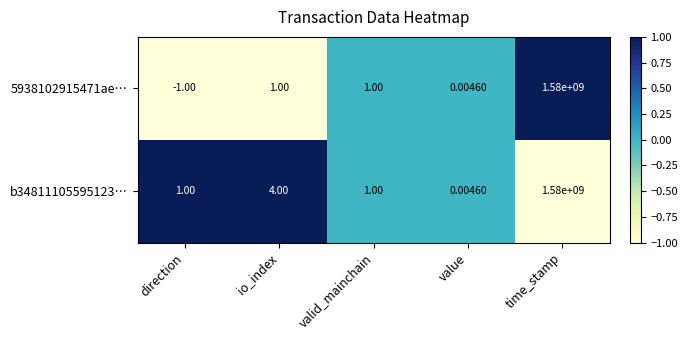

At how many categories does at least one series exceed 0?

5